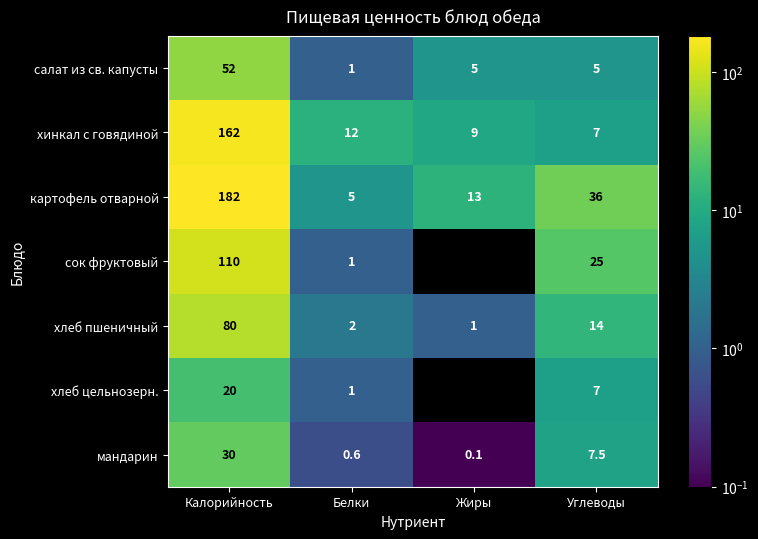

How many series are shown in this chart?

7